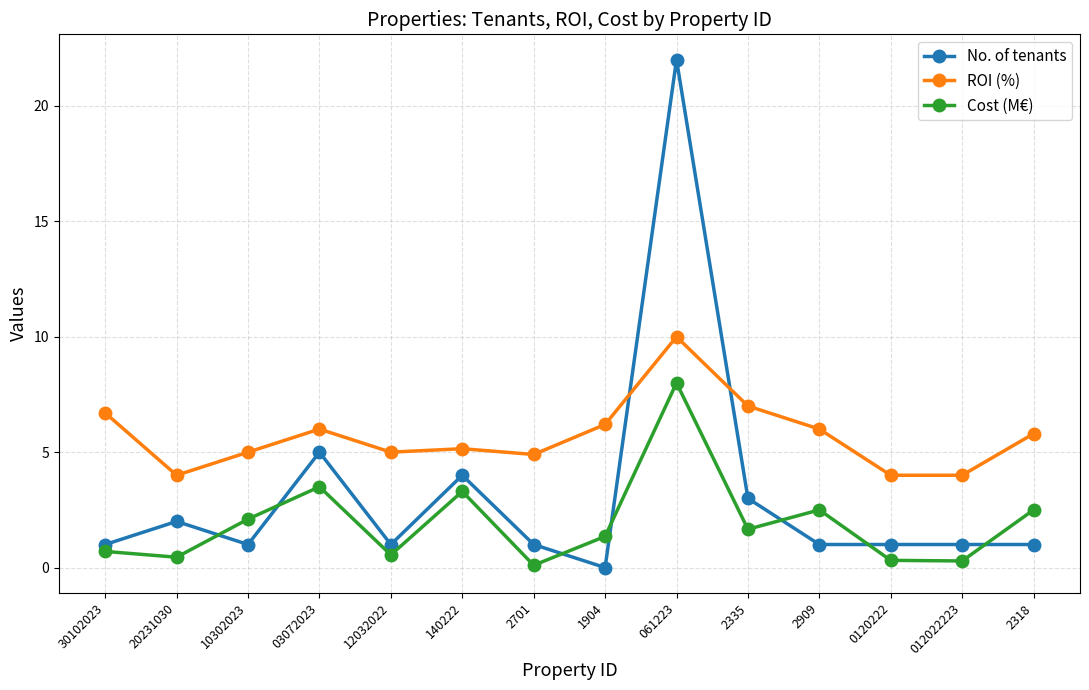

Rank the series at 140222 from highest to lowest value.

ROI (%), No. of tenants, Cost (M€)